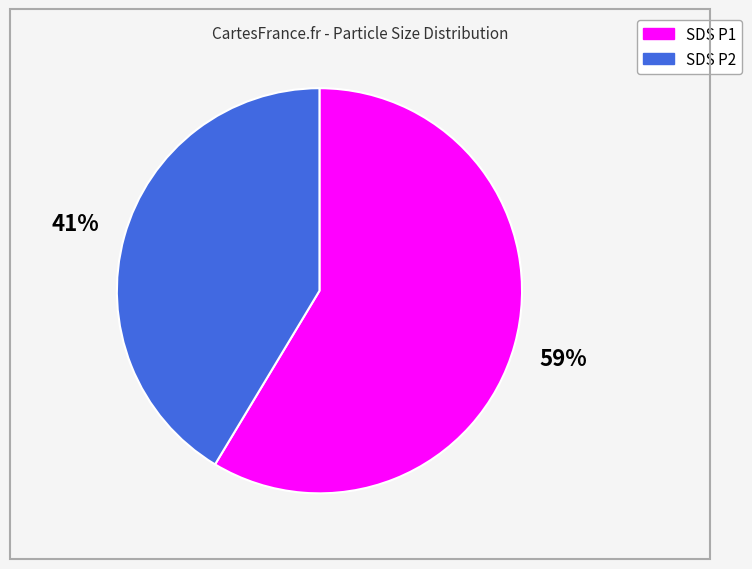

Count the number of slices in the pie.

2